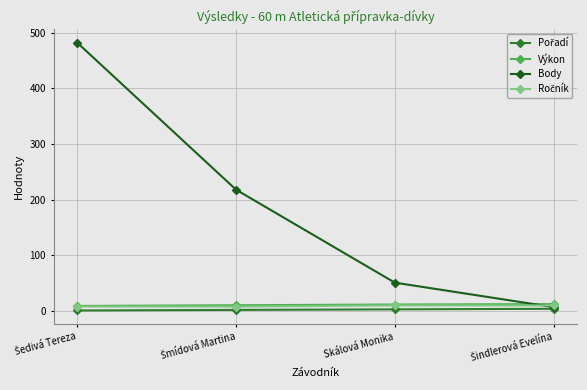

Which series has the widest spread of values?

Body